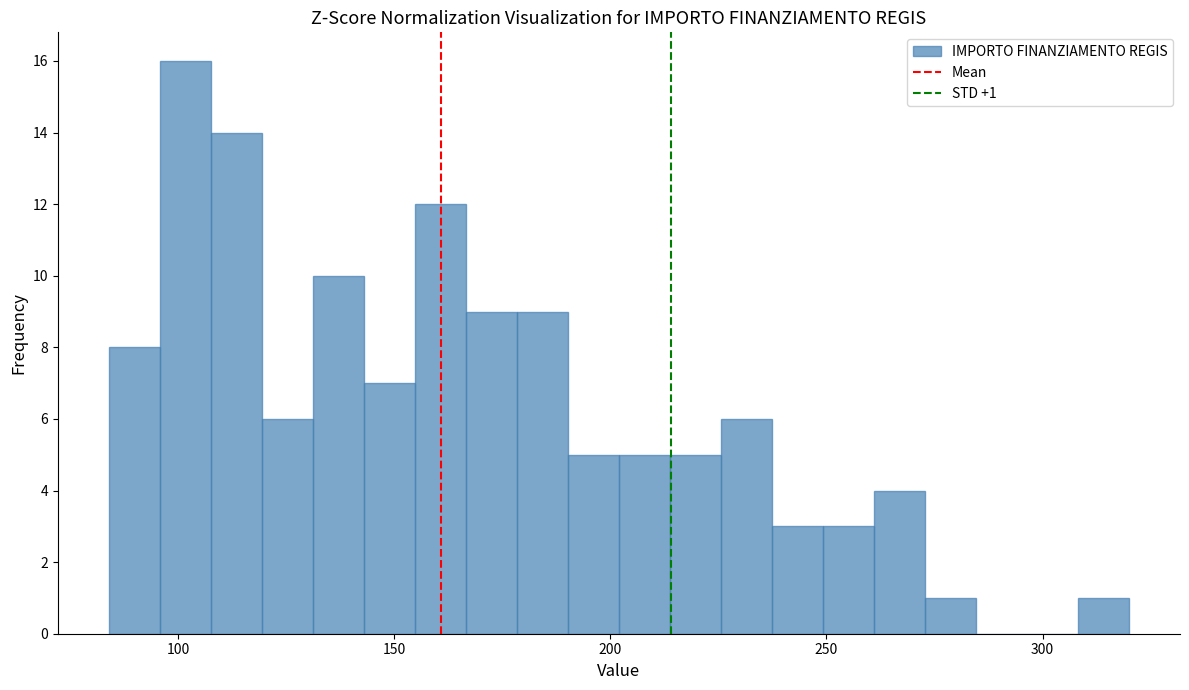

Around what value on the x-axis is the tallest bar? Give the approximate position of its centre, as read against the axis.

100